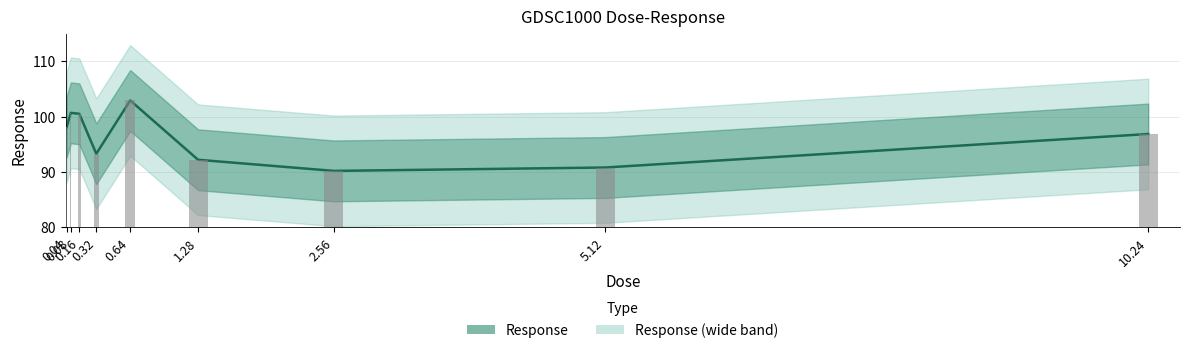

Reading left to right, list all the values displayed in this chart.

0.04=98.1	0.08=100.7	0.16=100.5	0.32=93.3	0.64=102.9	1.28=92.2	2.56=90.2	5.12=90.8	10.24=96.9